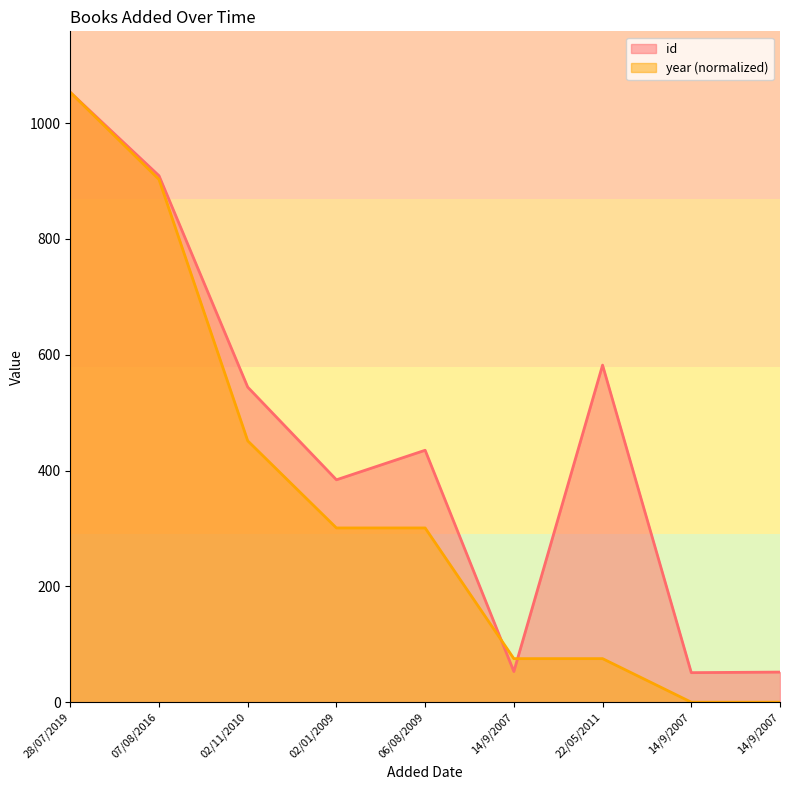

Reading left to right, list all the values displayed in this chart.

id: 28/07/2019=1053.0	07/08/2016=909.0	02/11/2010=544.0	02/01/2009=384.0	06/08/2009=435.0	14/9/2007=53.0	22/05/2011=582.0	14/9/2007=51.0	14/9/2007=52.0
year: 28/07/2019=1053.0	07/08/2016=902.6	02/11/2010=451.3	02/01/2009=300.9	06/08/2009=300.9	14/9/2007=75.2	22/05/2011=75.2	14/9/2007=0.0	14/9/2007=0.0